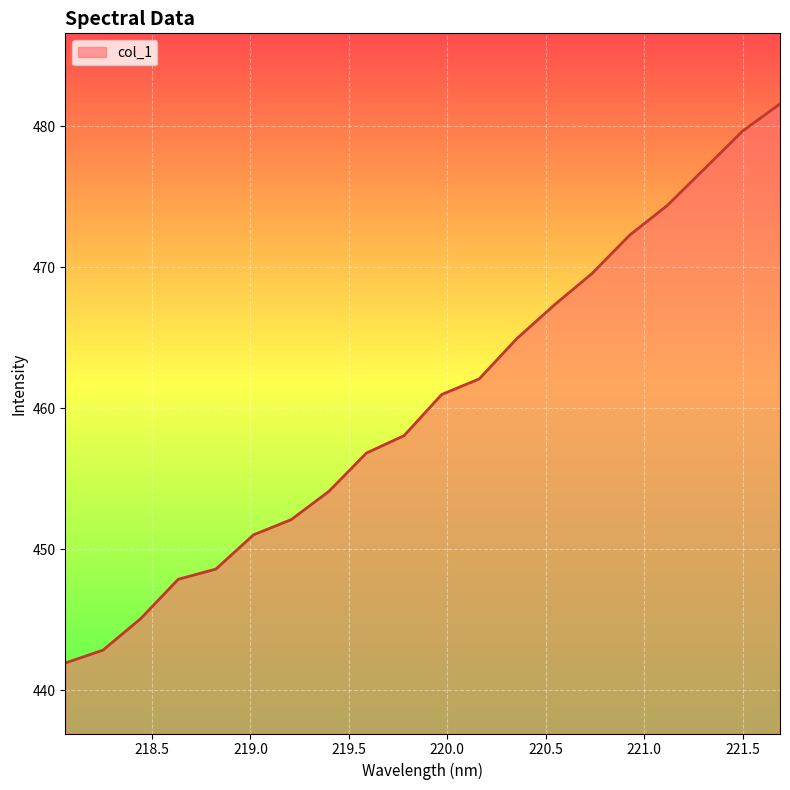

Reading right to left, list all the values displayed in this chart.

481.6	479.6	477.0	474.4	472.3	469.6	467.3	464.9	462.1	461.0	458.1	456.8	454.1	452.1	451.0	448.6	447.9	445.1	442.9	442.0